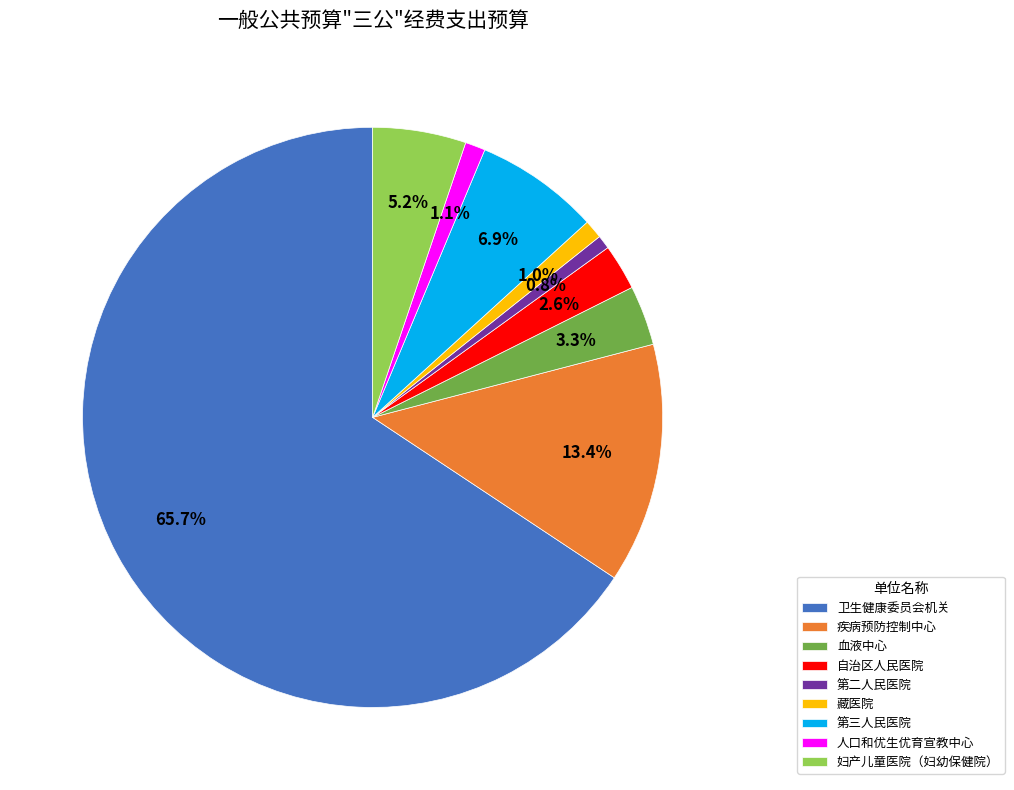

What is the majority slice?

卫生健康委员会机关